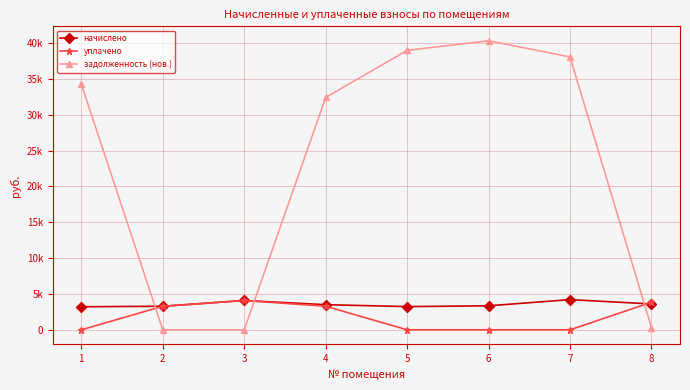

True or false: задолженность (нов.) has a value of 21086.4 at 5.

False